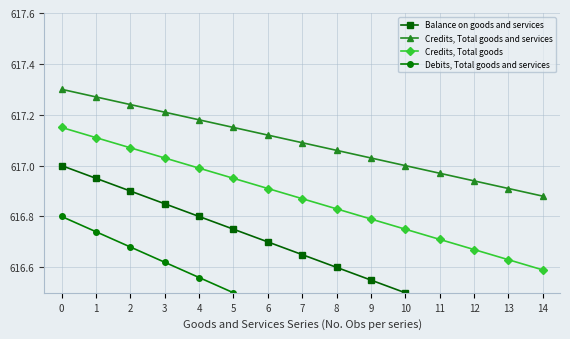

Which category has the lowest value in the Credits, Total goods and services series?

14